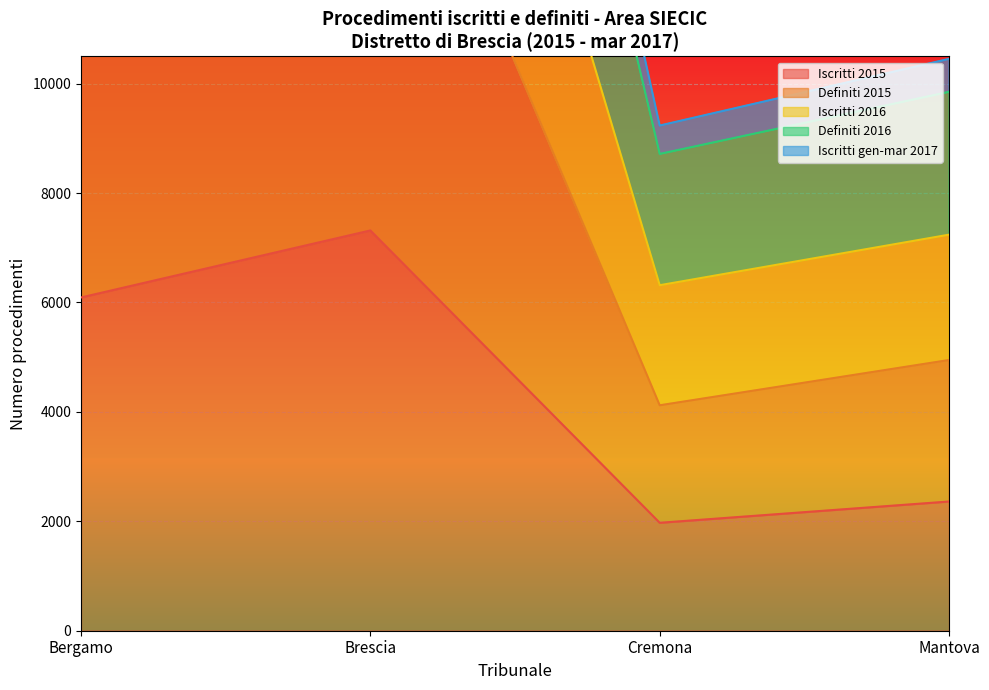

Rank the categories by Iscritti 2015 value from highest to lowest.

Brescia, Bergamo, Mantova, Cremona